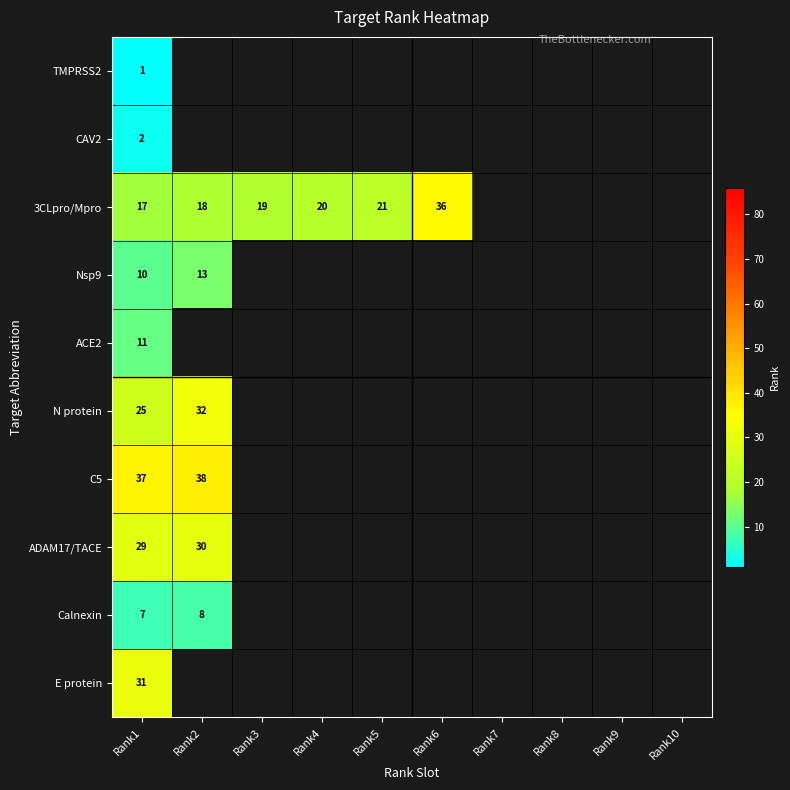

True or false: CAV2 has a value of 2 at Rank1.

True